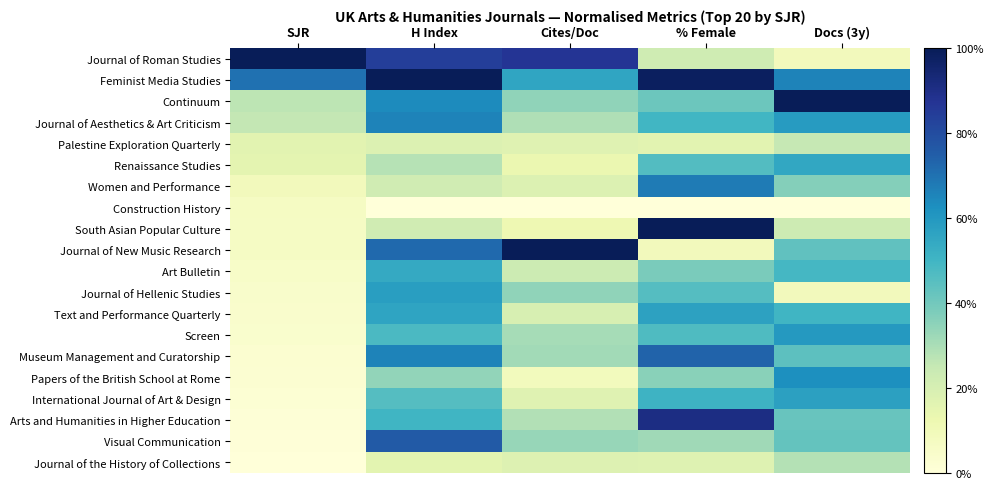

Reading left to right, what are all the values shown in this chart?

Journal of Roman Studies: SJR=1.0	H Index=0.8	Cites/Doc=0.9	% Female=0.2	Docs (3y)=0.1
Feminist Media Studies: SJR=0.7	H Index=1.0	Cites/Doc=0.6	% Female=1.0	Docs (3y)=0.7
Continuum: SJR=0.3	H Index=0.6	Cites/Doc=0.3	% Female=0.4	Docs (3y)=1.0
Journal of Aesthetics & Art Criticism: SJR=0.3	H Index=0.7	Cites/Doc=0.3	% Female=0.5	Docs (3y)=0.6
Palestine Exploration Quarterly: SJR=0.2	H Index=0.2	Cites/Doc=0.2	% Female=0.2	Docs (3y)=0.3
Renaissance Studies: SJR=0.2	H Index=0.3	Cites/Doc=0.1	% Female=0.5	Docs (3y)=0.5
Women and Performance: SJR=0.1	H Index=0.2	Cites/Doc=0.2	% Female=0.7	Docs (3y)=0.4
Construction History: SJR=0.1	H Index=0.0	Cites/Doc=0.0	% Female=0.0	Docs (3y)=0.0
South Asian Popular Culture: SJR=0.1	H Index=0.2	Cites/Doc=0.1	% Female=1.0	Docs (3y)=0.2
Journal of New Music Research: SJR=0.1	H Index=0.7	Cites/Doc=1.0	% Female=0.1	Docs (3y)=0.4
Art Bulletin: SJR=0.1	H Index=0.5	Cites/Doc=0.2	% Female=0.4	Docs (3y)=0.5
Journal of Hellenic Studies: SJR=0.0	H Index=0.6	Cites/Doc=0.3	% Female=0.5	Docs (3y)=0.1
Text and Performance Quarterly: SJR=0.0	H Index=0.6	Cites/Doc=0.2	% Female=0.6	Docs (3y)=0.5
Screen: SJR=0.0	H Index=0.5	Cites/Doc=0.3	% Female=0.5	Docs (3y)=0.6
Museum Management and Curatorship: SJR=0.0	H Index=0.7	Cites/Doc=0.3	% Female=0.7	Docs (3y)=0.4
Papers of the British School at Rome: SJR=0.0	H Index=0.3	Cites/Doc=0.1	% Female=0.4	Docs (3y)=0.6
International Journal of Art & Design: SJR=0.0	H Index=0.5	Cites/Doc=0.2	% Female=0.5	Docs (3y)=0.6
Arts and Humanities in Higher Education: SJR=0.0	H Index=0.5	Cites/Doc=0.3	% Female=0.9	Docs (3y)=0.4
Visual Communication: SJR=0.0	H Index=0.8	Cites/Doc=0.3	% Female=0.3	Docs (3y)=0.4
Journal of the History of Collections: SJR=0.0	H Index=0.2	Cites/Doc=0.2	% Female=0.2	Docs (3y)=0.3